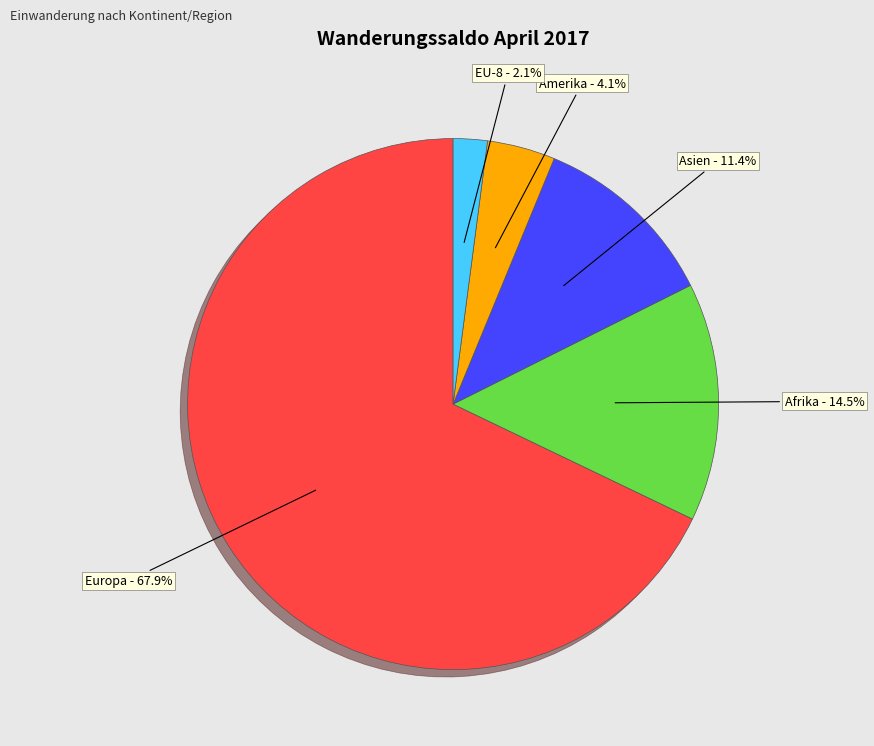

Approximately how many times larger is the value at Afrika compared to Asien?

1.3